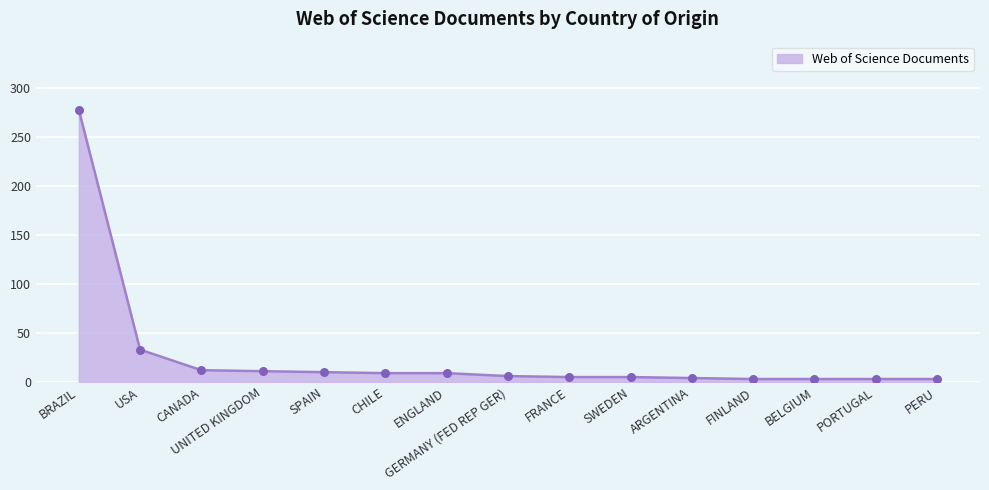

What is the ratio of the value at USA to the value at FINLAND?

11.0